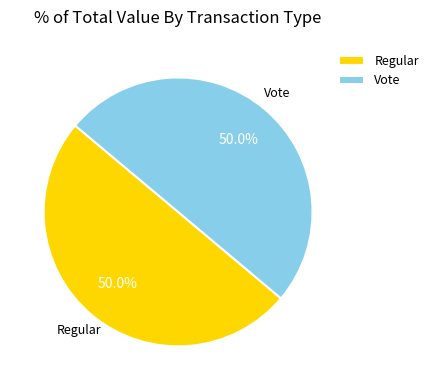

What is the total percentage of Regular and Vote?

100.0%